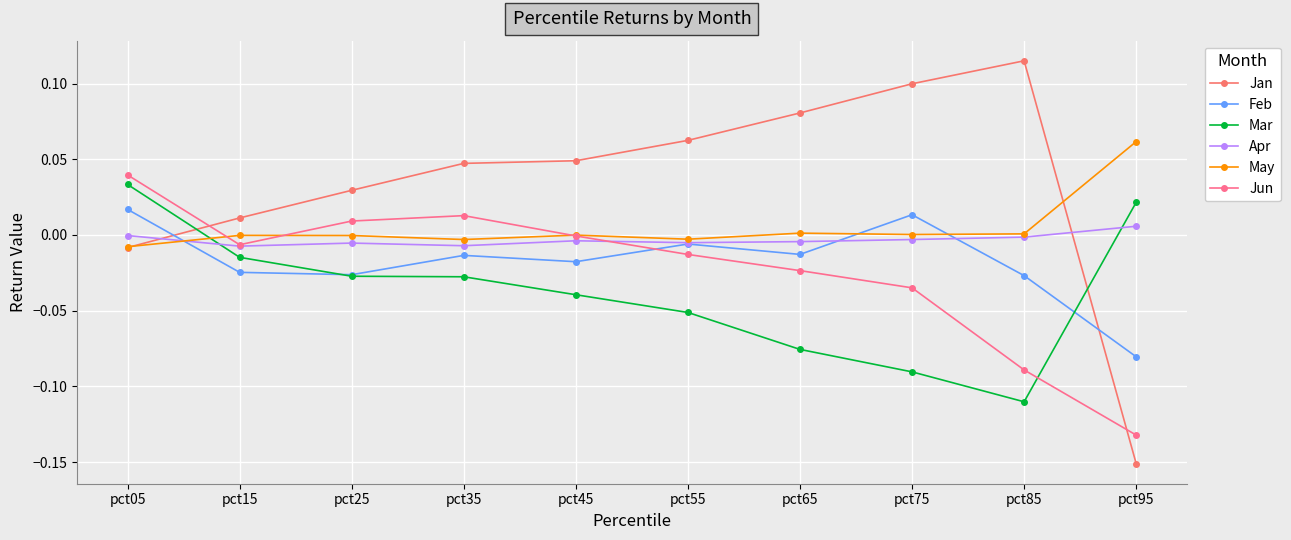

Which series changed the most between pct25 and pct65?

Jan